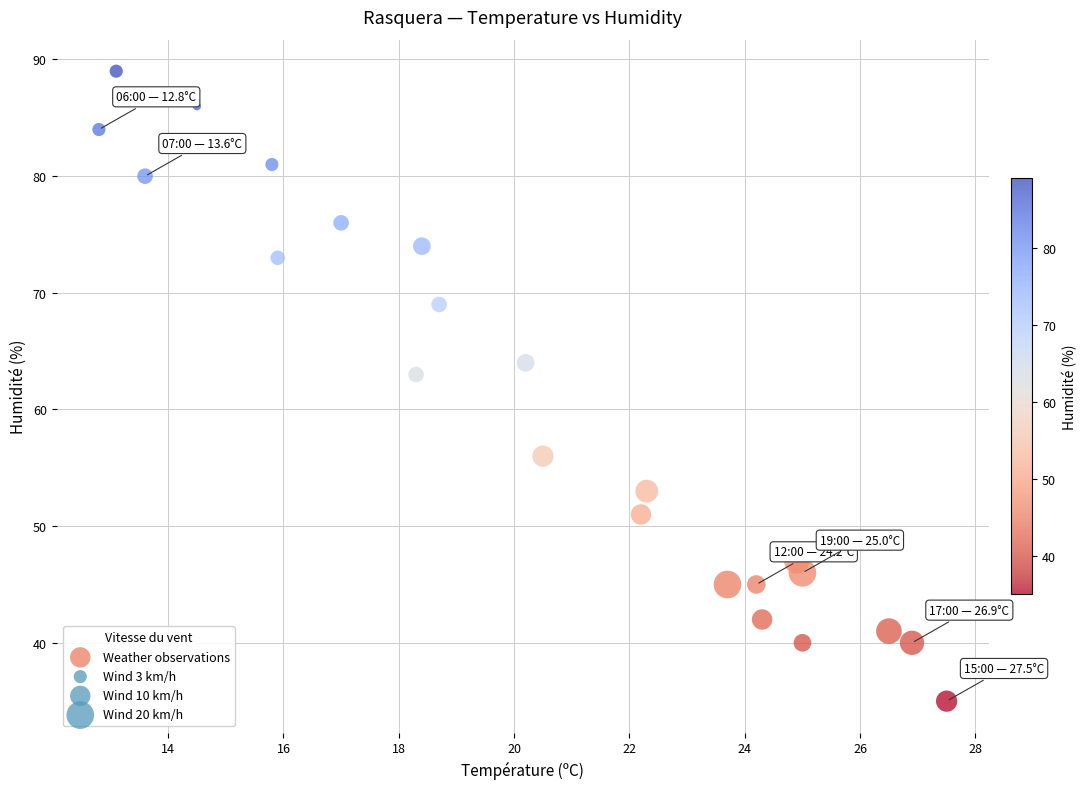

What Y value in the scatter plot is closest to 62?

63